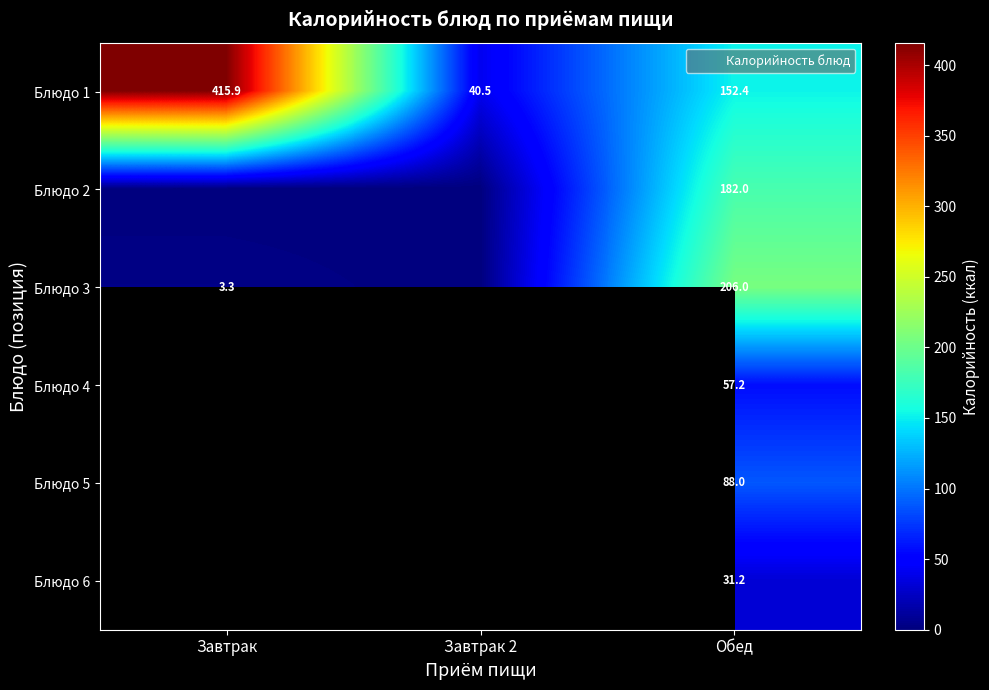

Which series has the largest range (max minus min)?

Блюдо 1